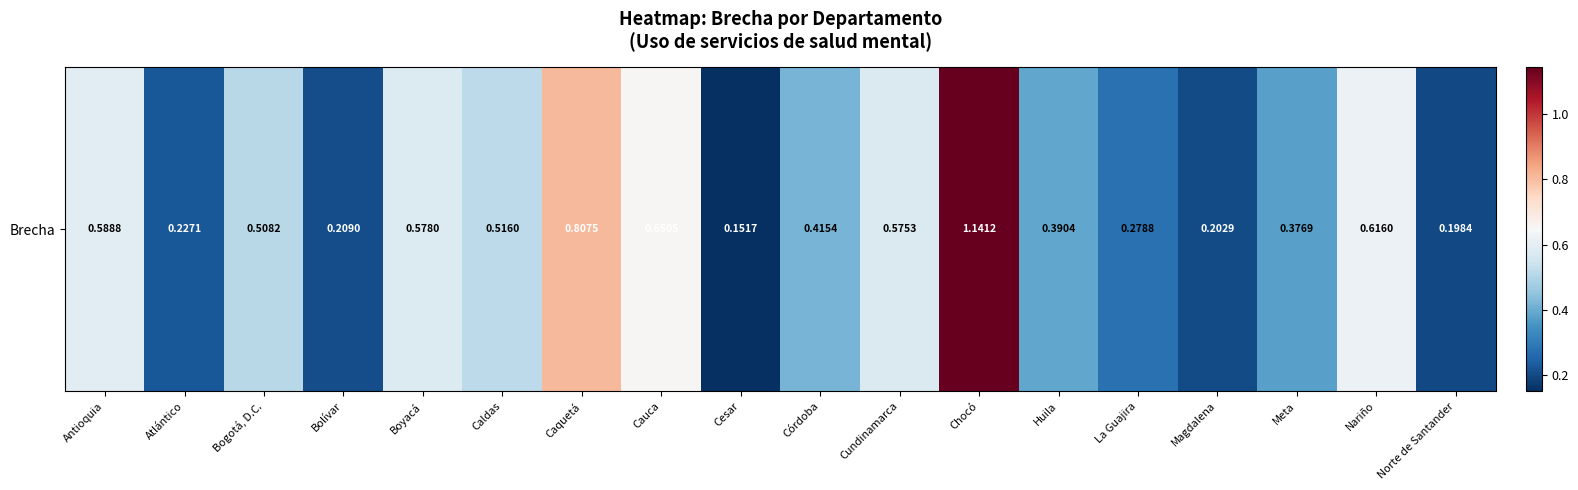

Rank the categories by value from highest to lowest.

Chocó, Caquetá, Cauca, Nariño, Antioquia, Boyacá, Cundinamarca, Caldas, Bogotá, D.C., Córdoba, Huila, Meta, La Guajira, Atlántico, Bolívar, Magdalena, Norte de Santander, Cesar